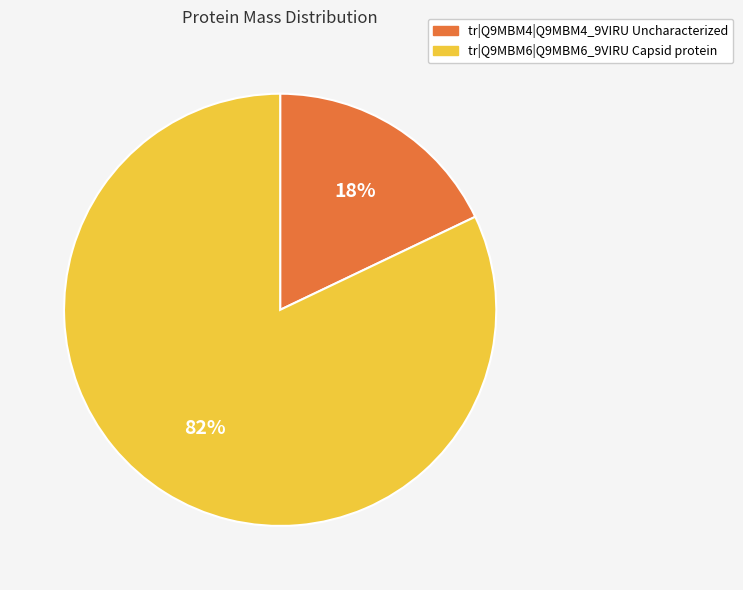

Rank the categories by value from highest to lowest.

tr|Q9MBM6|Q9MBM6_9VIRU Capsid protein, tr|Q9MBM4|Q9MBM4_9VIRU Uncharacterized